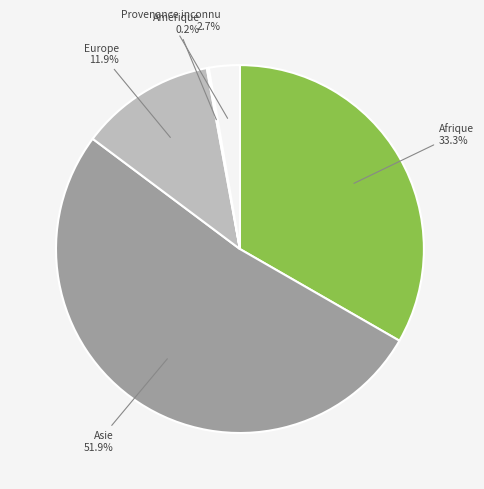

Combined, what portion of the pie is Afrique and Europe?

45.2%